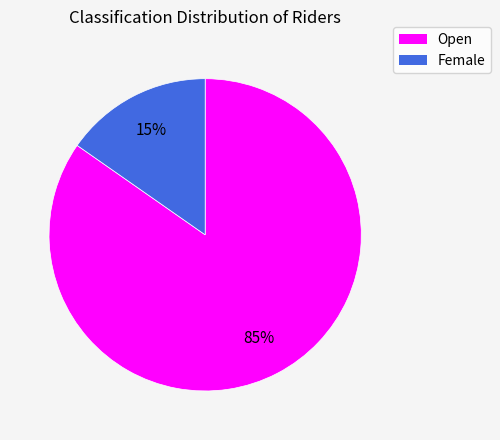

Rank the categories by value from lowest to highest.

Female, Open